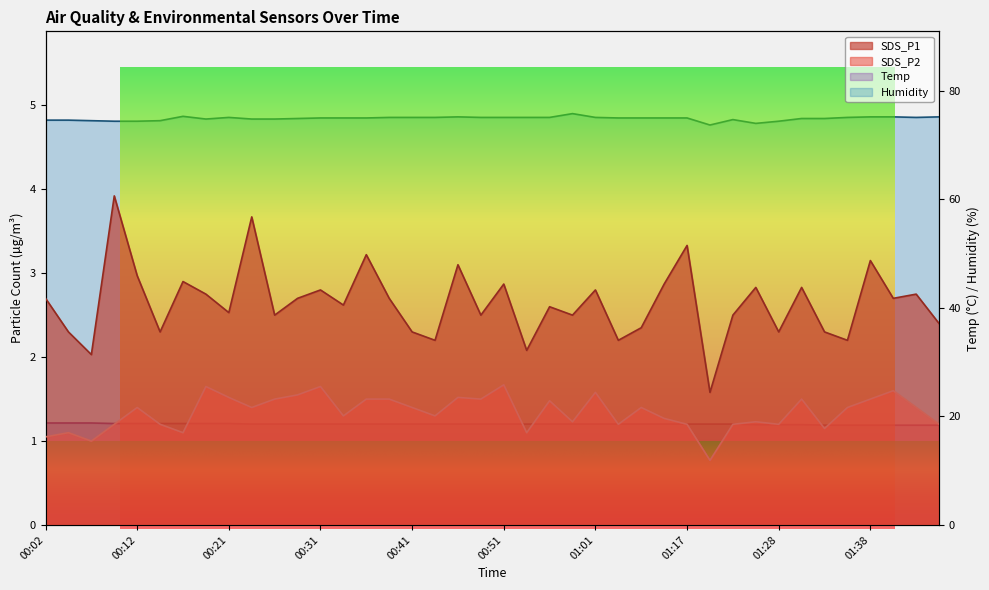

True or false: SDS_P1 has a value of 3.1 at 00:46.

True